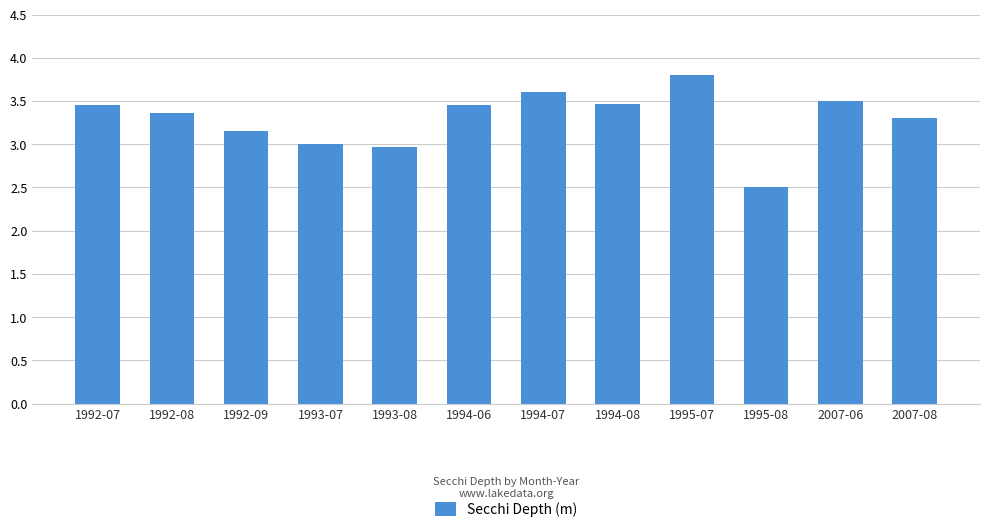

True or false: the data shows 2.5 at 1995-08.

True